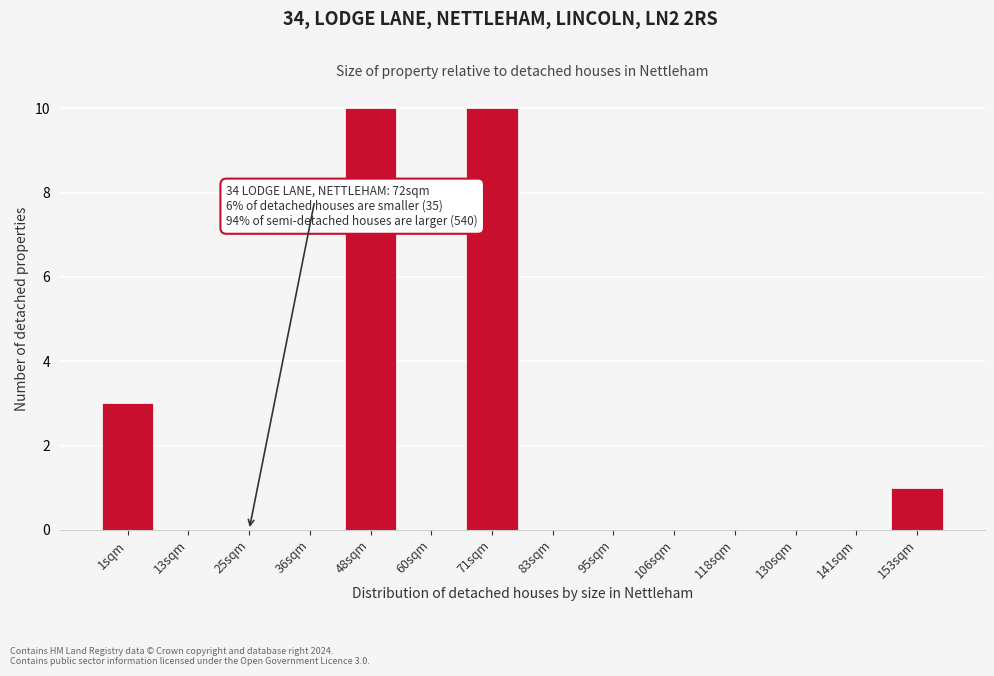

Reading right to left, list all the values displayed in this chart.

153sqm=1	141sqm=0	130sqm=0	118sqm=0	106sqm=0	95sqm=0	83sqm=0	71sqm=10	60sqm=0	48sqm=10	36sqm=0	25sqm=0	13sqm=0	1sqm=3